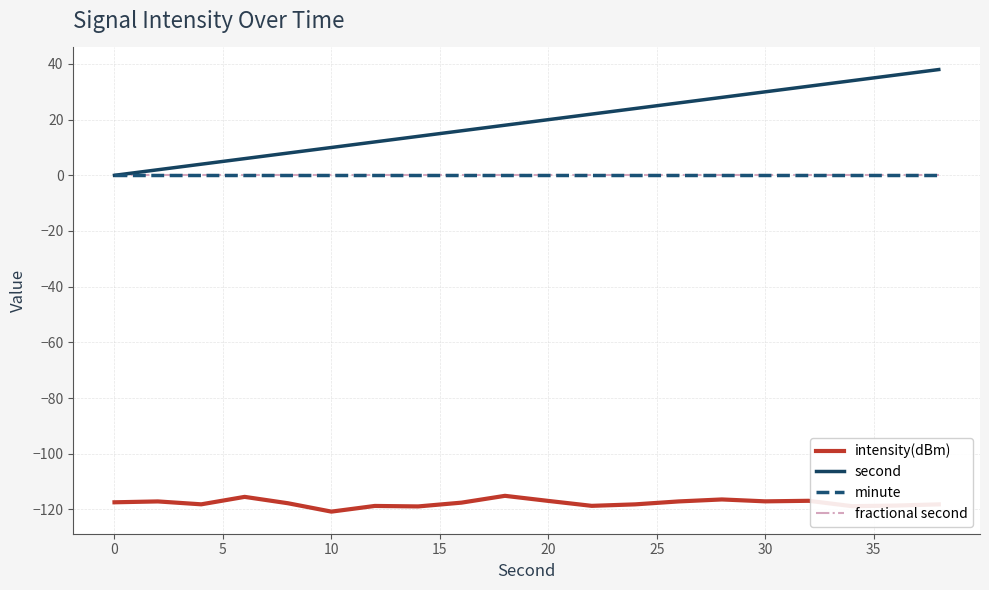

List the series in order of their peak value, lowest first.

intensity(dBm), minute, fractional second, second